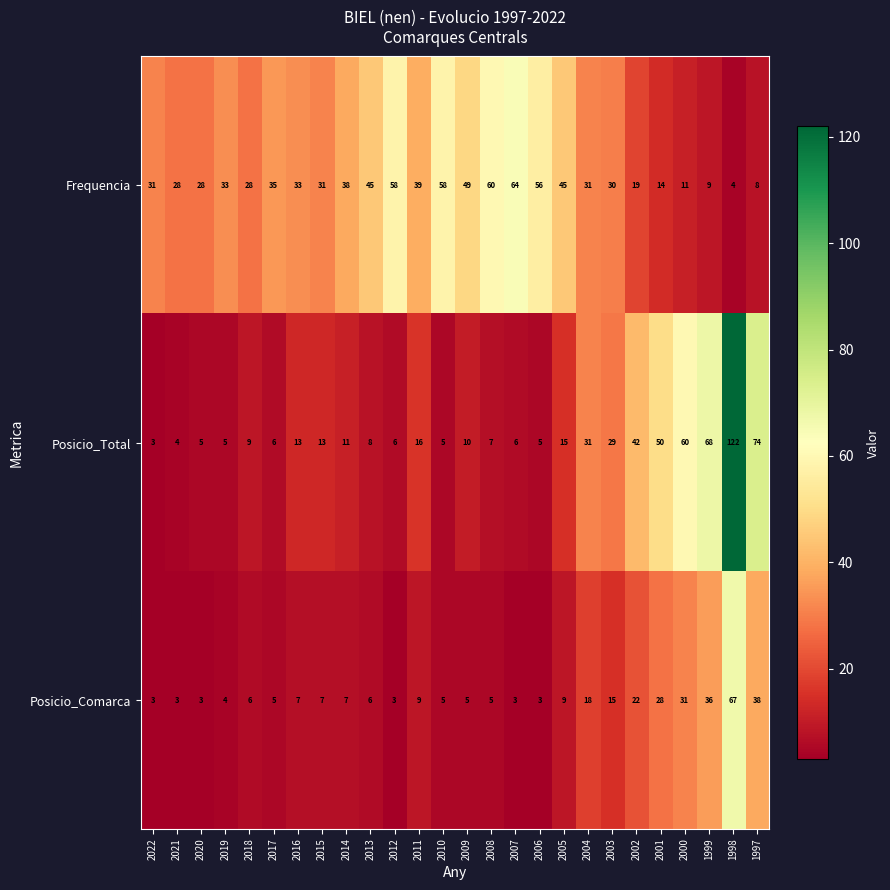

What is the spread (max minus min) of values at 2005?

36